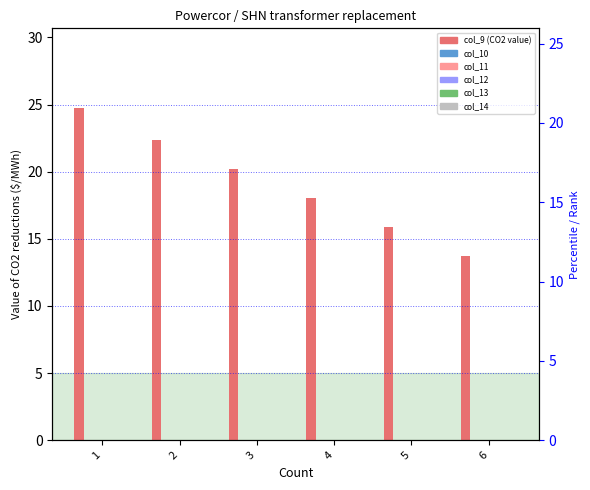

True or false: col_11 has a value of 0.0 at 3.

True